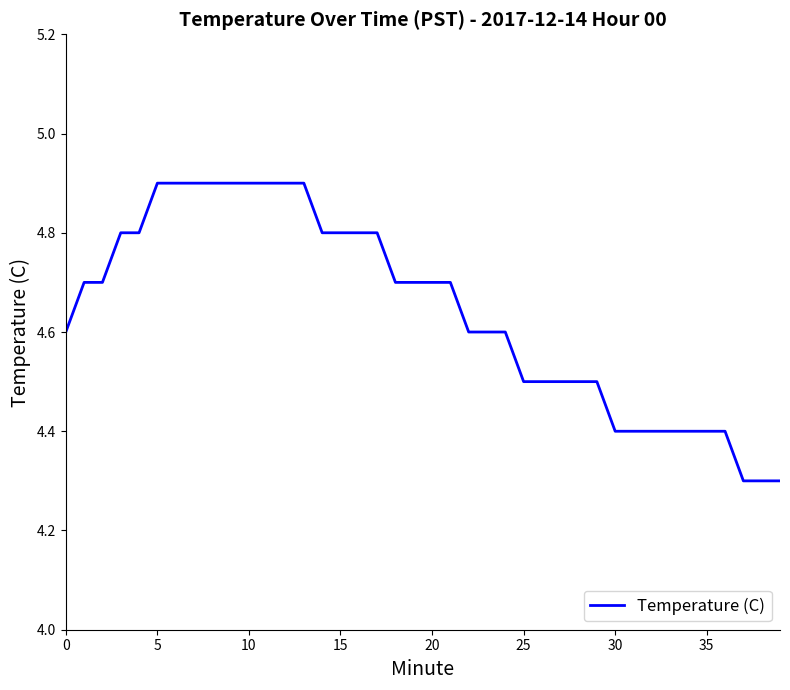

Is this an area chart (filled region under the line)?

No